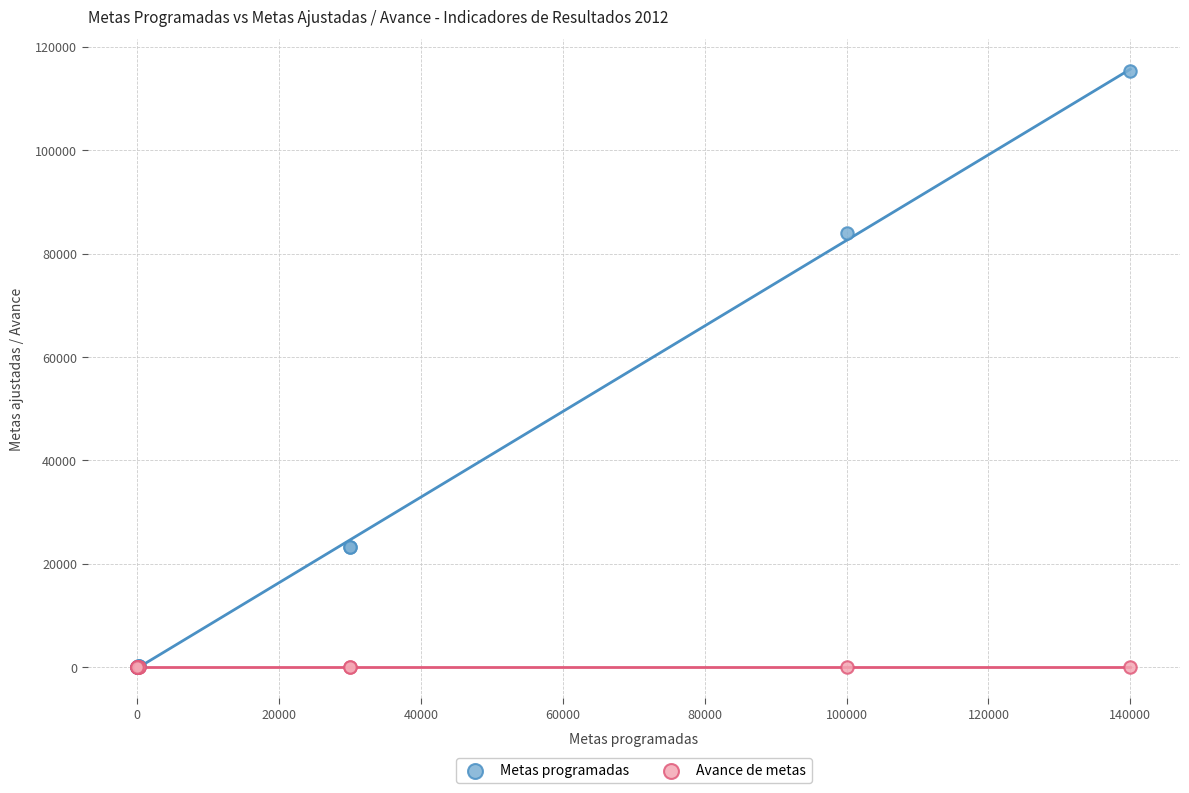

Which series reaches the maximum Y coordinate?

Metas programadas